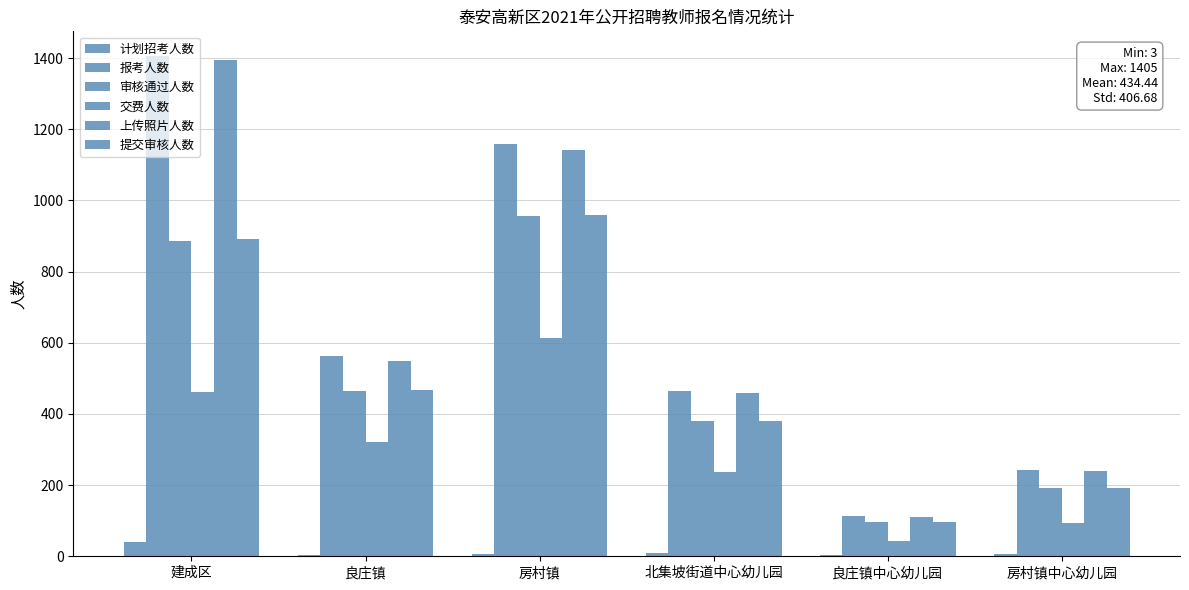

List the labels in order of 交费人数 value, largest first.

房村镇, 建成区, 良庄镇, 北集坡街道中心幼儿园, 房村镇中心幼儿园, 良庄镇中心幼儿园